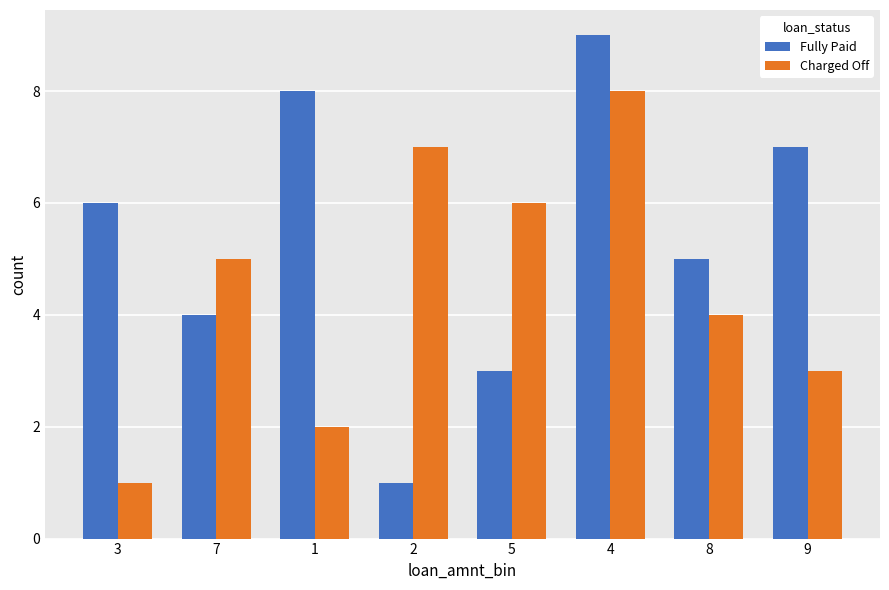

Read the Fully Paid value at 2.

1